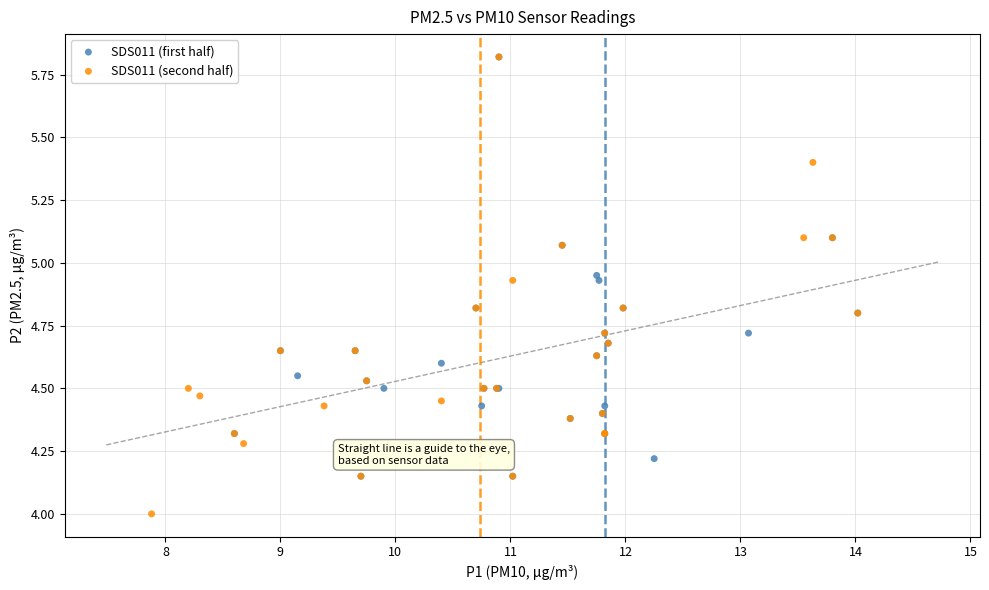

Which series reaches the minimum Y coordinate?

SDS011 (second half)